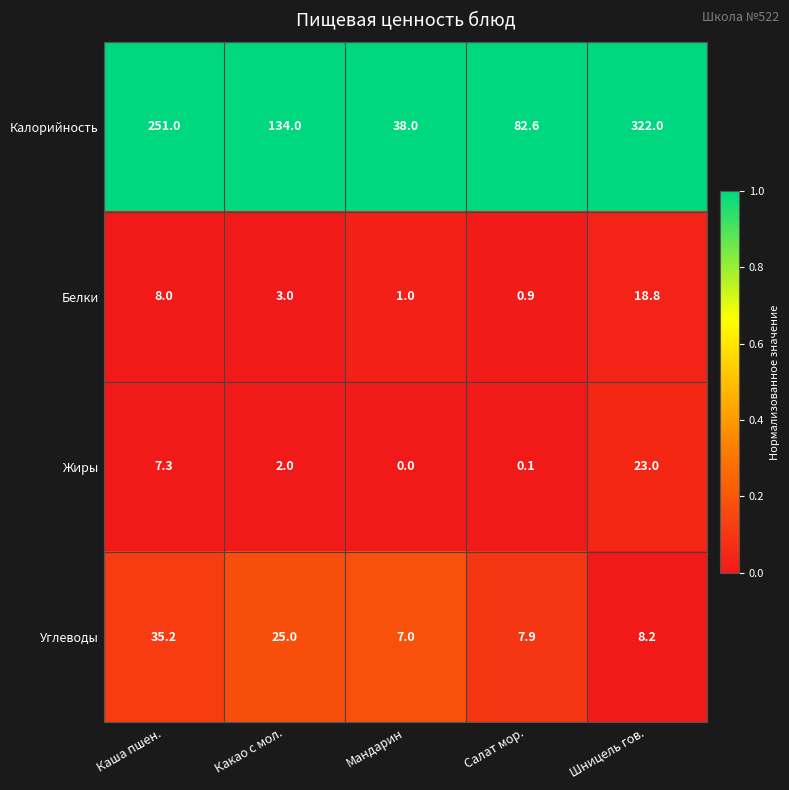

The Углеводы series shows 25.0 at Какао с мол.. True or false?

True